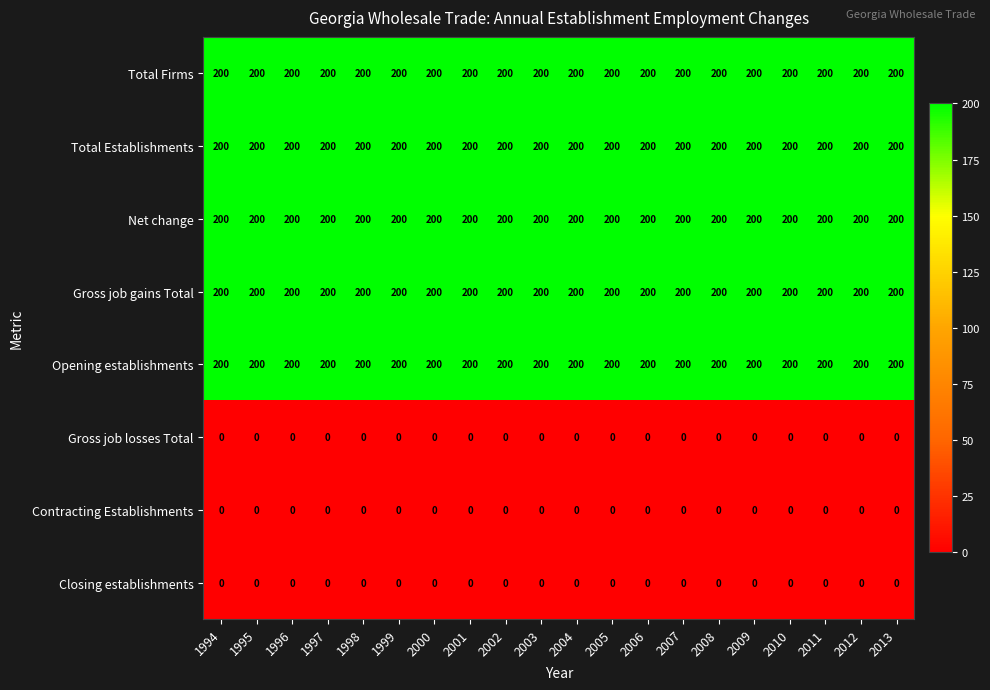

What is the spread (max minus min) of values at 1994?

200